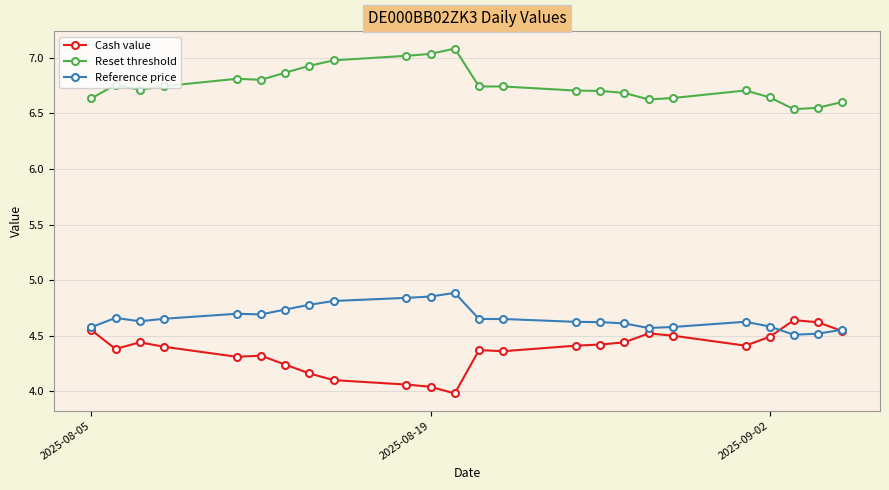

True or false: Cash value and Reset threshold intersect in this chart.

False